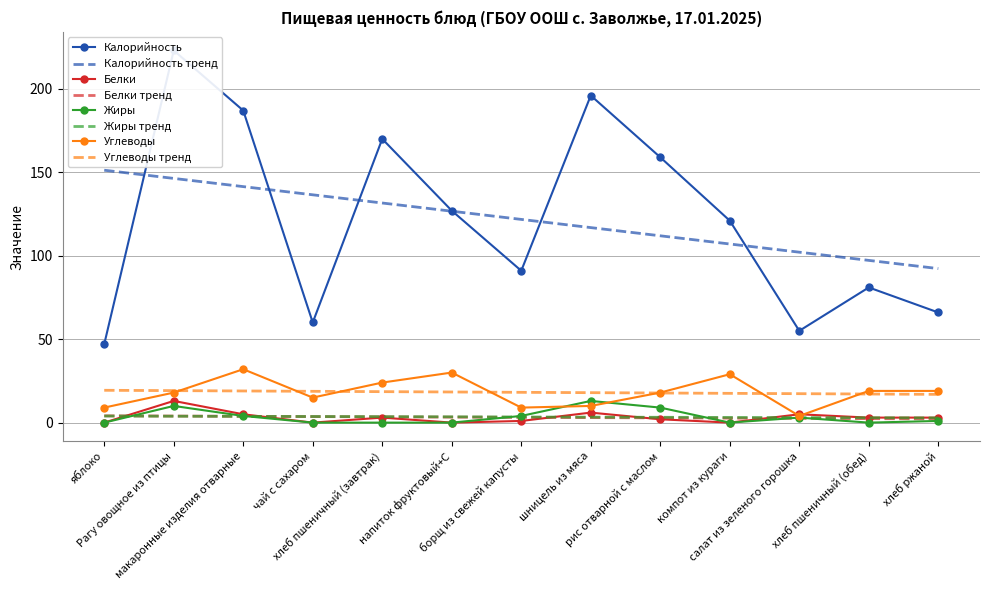

True or false: Калорийность has a value of 28 at хлеб ржаной.

False